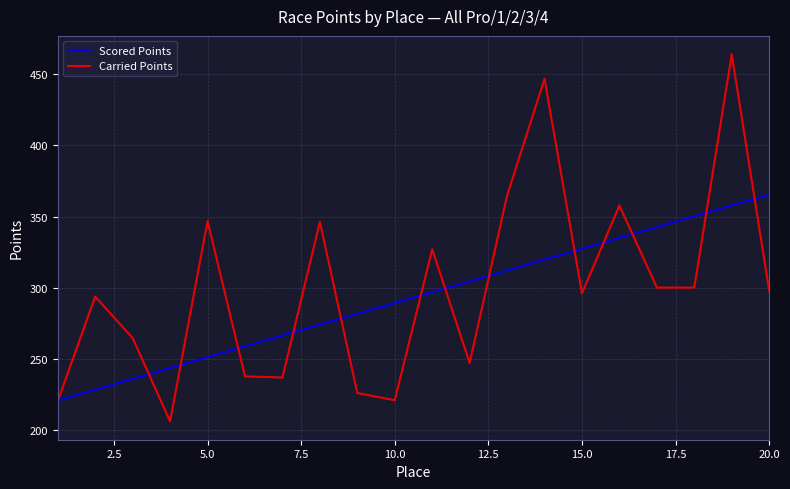

What is the minimum value shown in the chart?

205.9